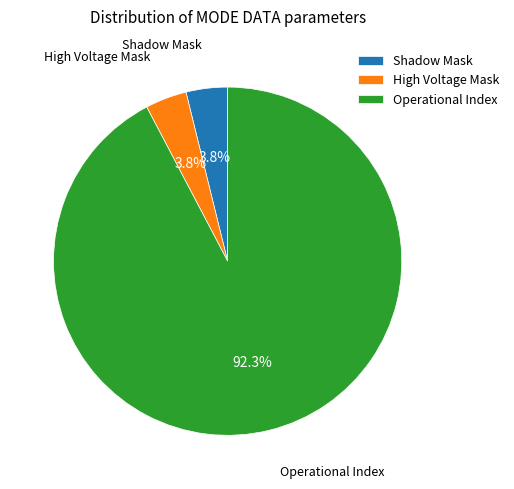

To the nearest percent, what is the average slice percentage?

33%